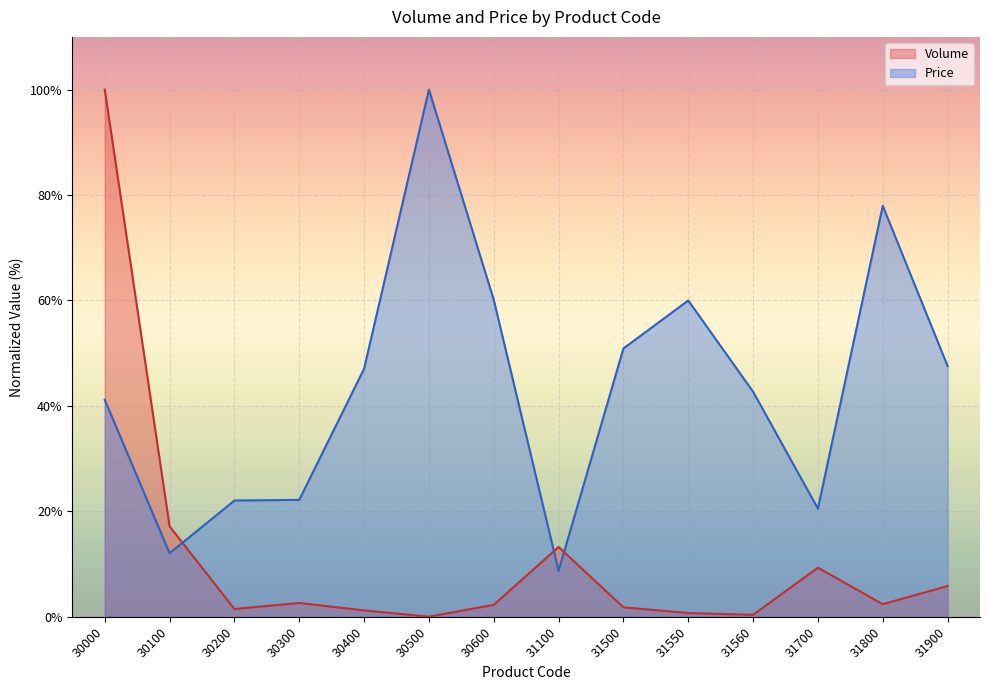

How many intersections are there between Volume and Price?

3